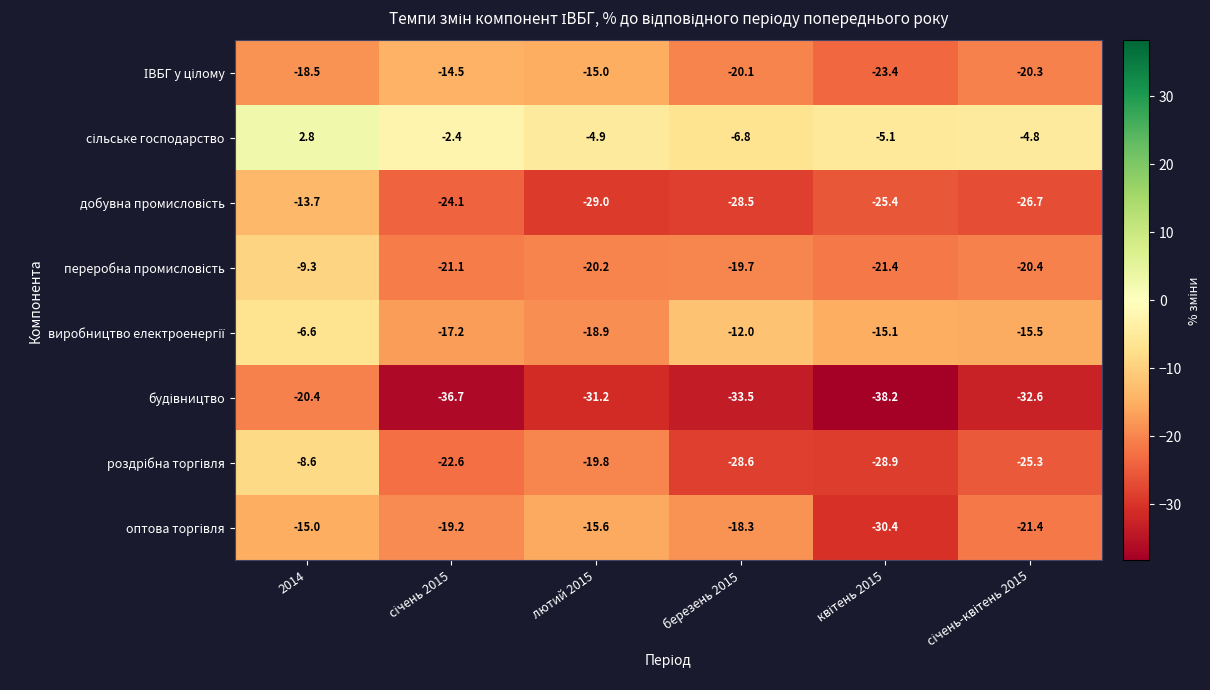

At how many categories does at least one series exceed -19?

6